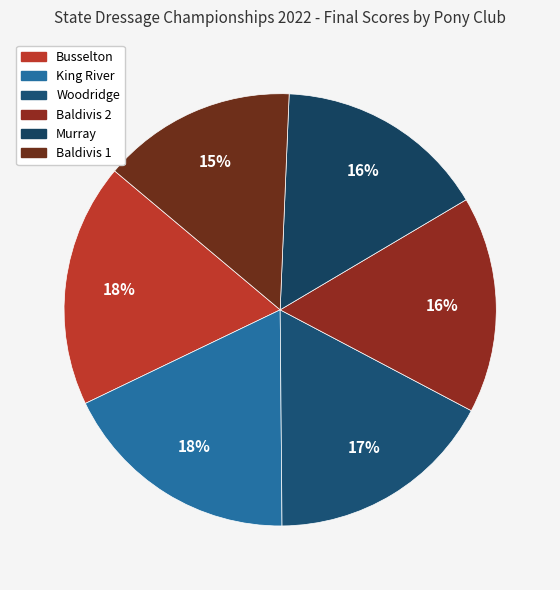

How many slices are in this pie chart?

6